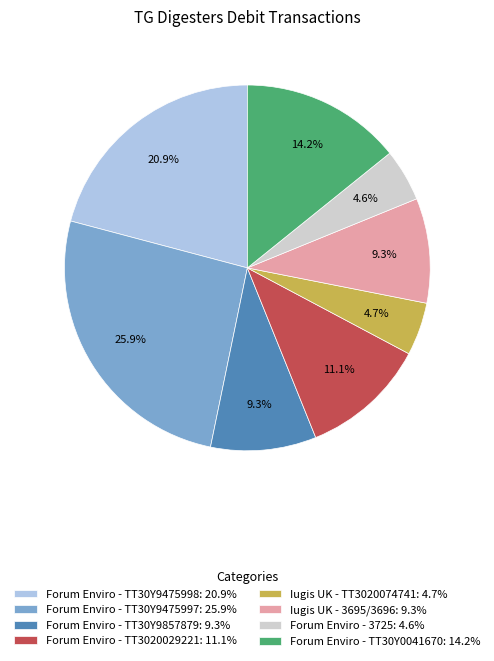

Between Forum Enviro - TT30Y9475998: 20.9% and Iugis UK - TT3020074741: 4.7%, which is larger?

Forum Enviro - TT30Y9475998: 20.9%